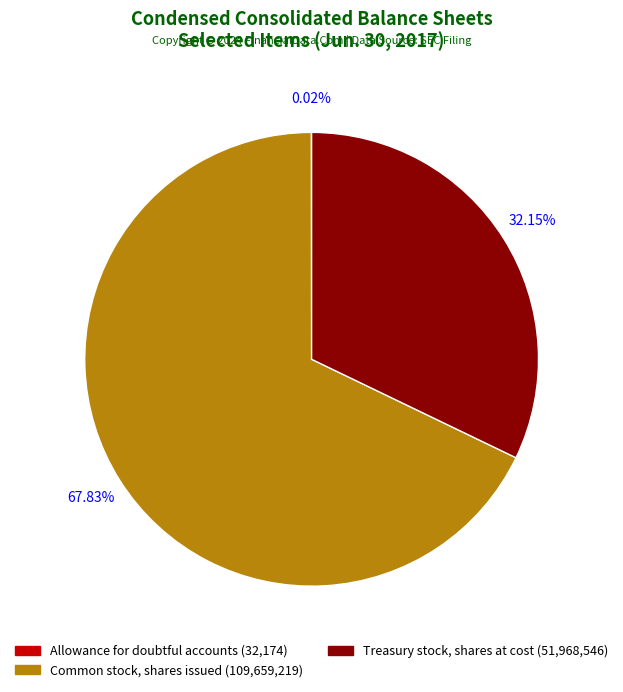

What is the largest slice in the pie chart?

Common stock, shares issued